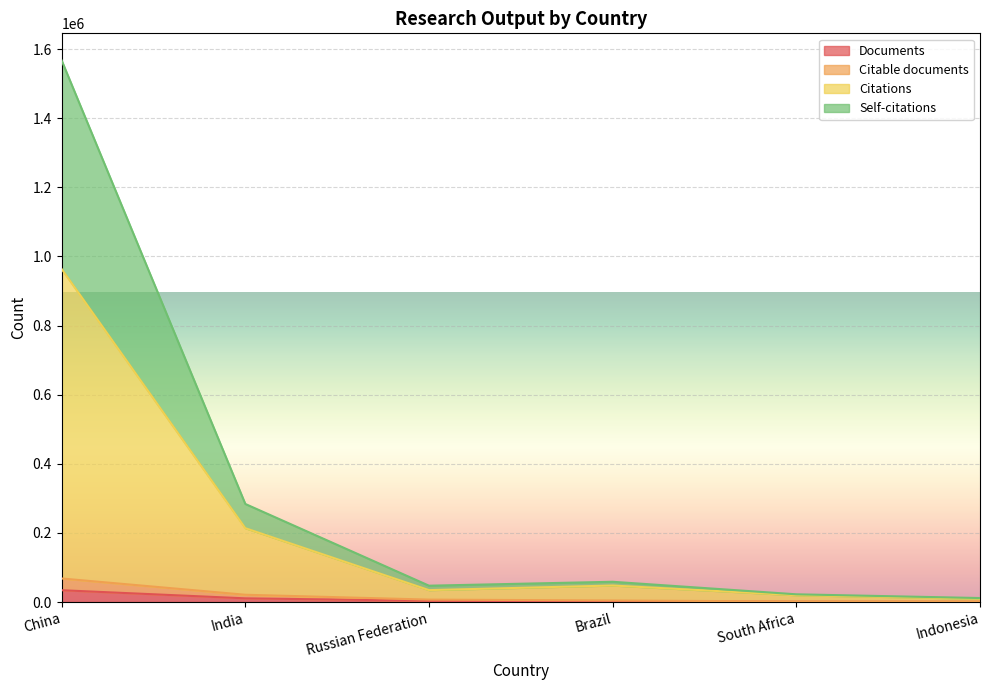

What position from the left is Russian Federation?

3